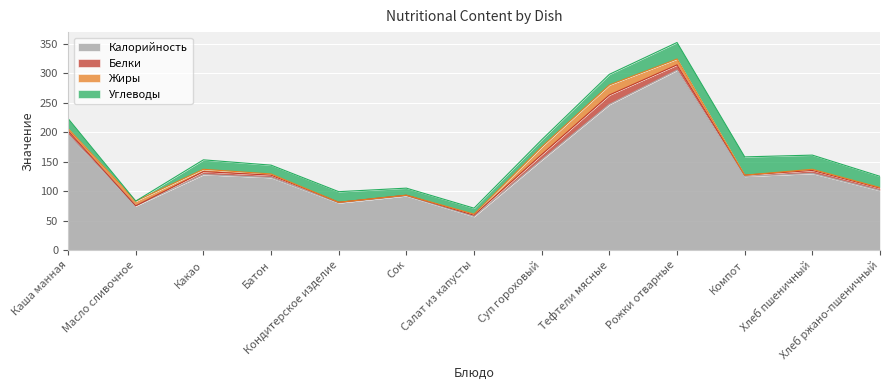

How many lines are shown in the chart?

4